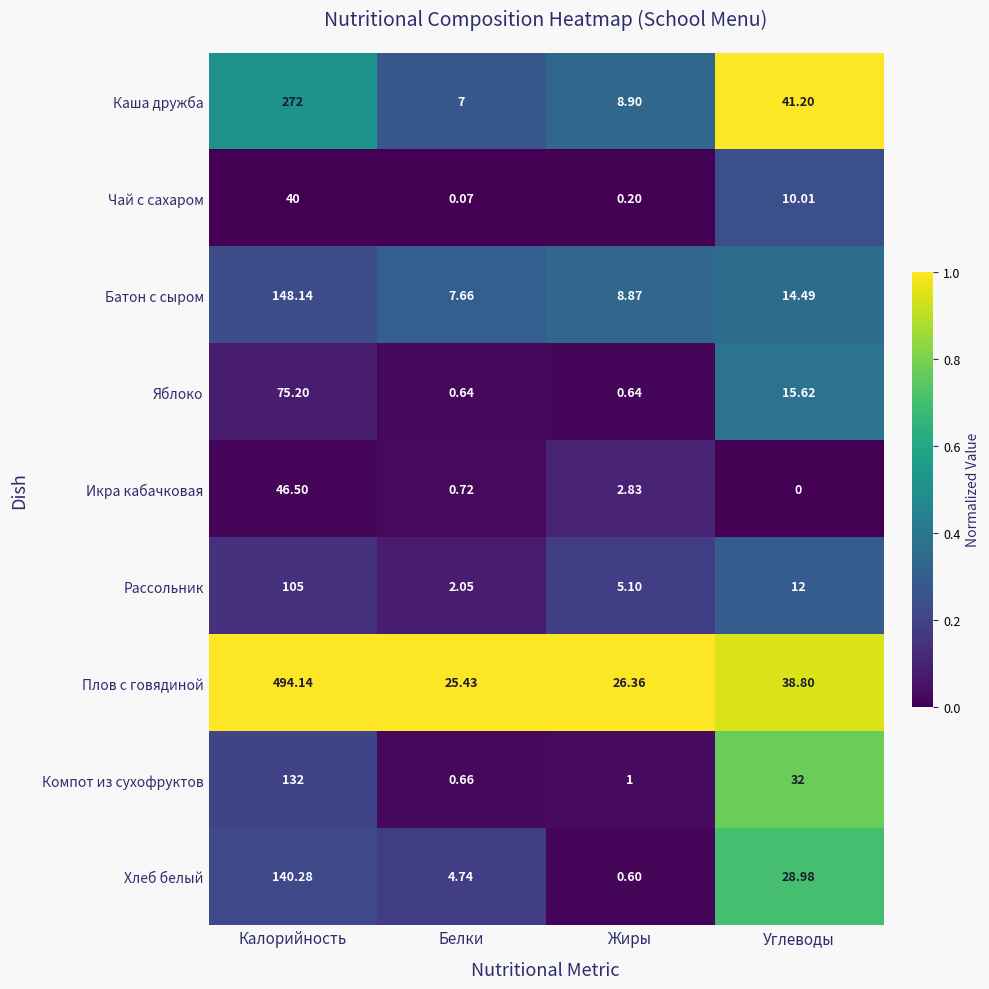

Which series changed the most between Калорийность and Углеводы?

Плов с говядиной